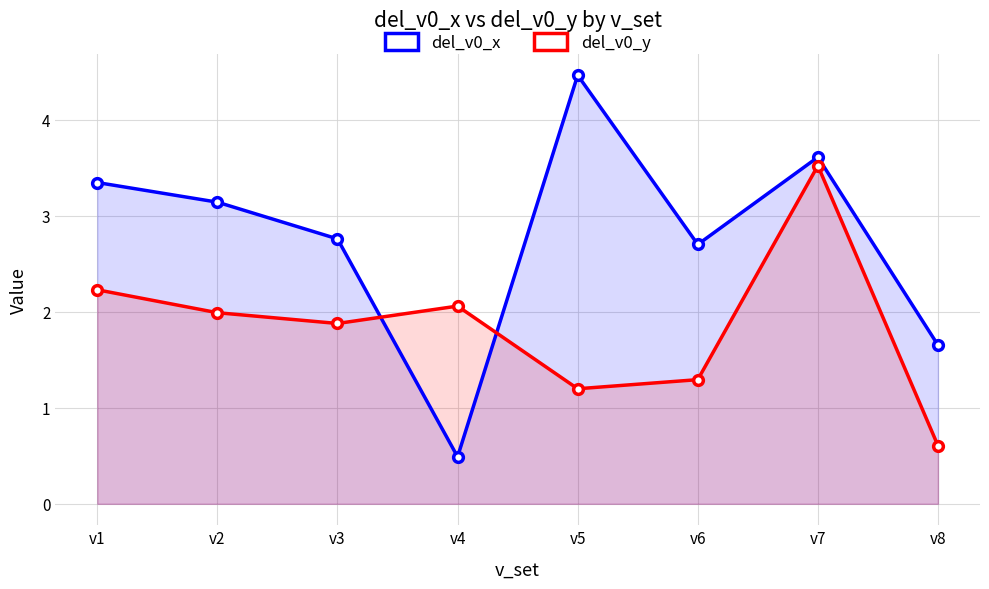

How many categories are shown in the chart?

8